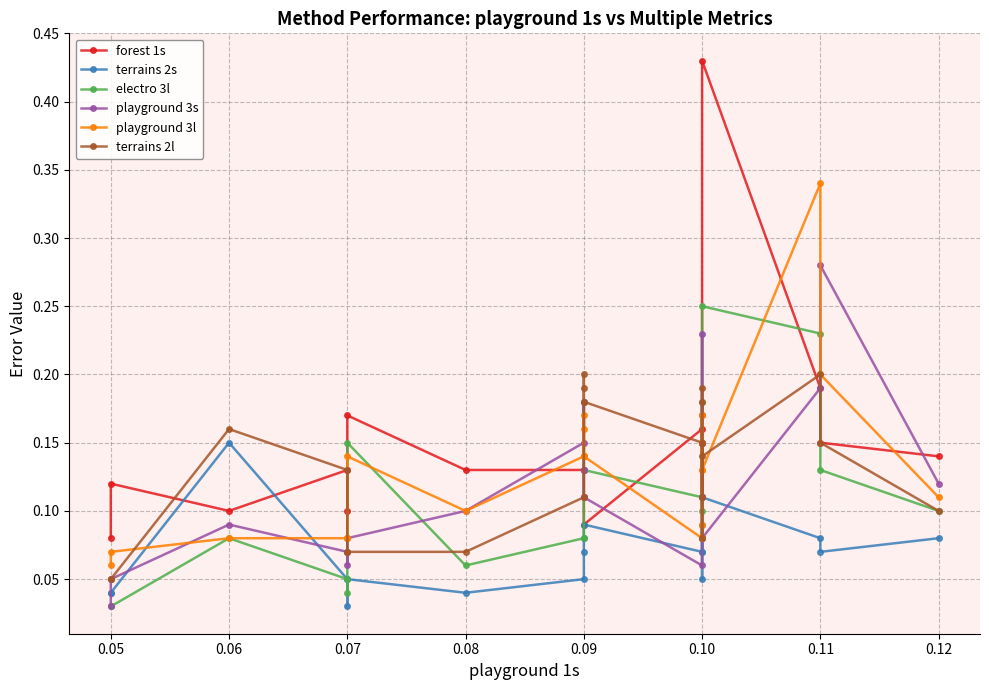

At how many categories does at least one series exceed 0?

20